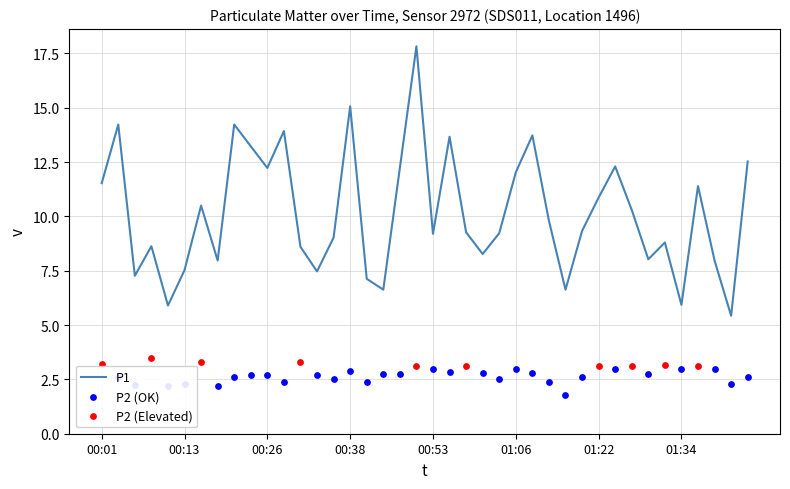

What is the change in value from 00:18 to 01:01?

+0.3